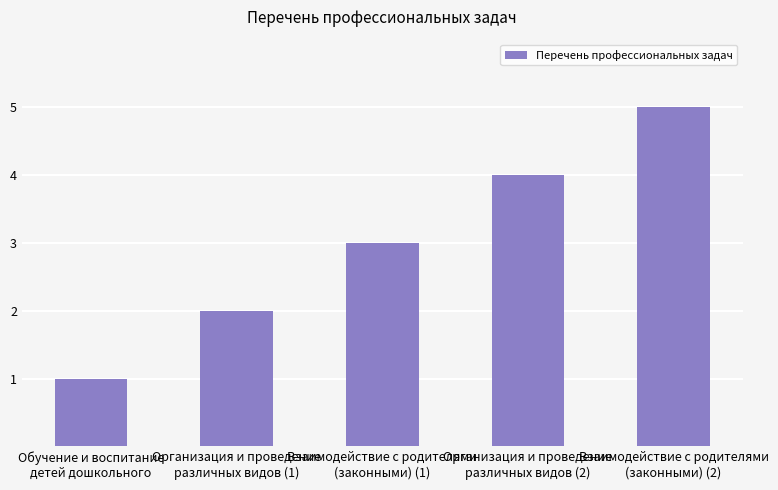

Reading right to left, what are all the values shown in this chart?

Взаимодействие с родителями
(законными) (2)=5	Организация и проведение
различных видов (2)=4	Взаимодействие с родителями
(законными) (1)=3	Организация и проведение
различных видов (1)=2	Обучение и воспитание
детей дошкольного=1